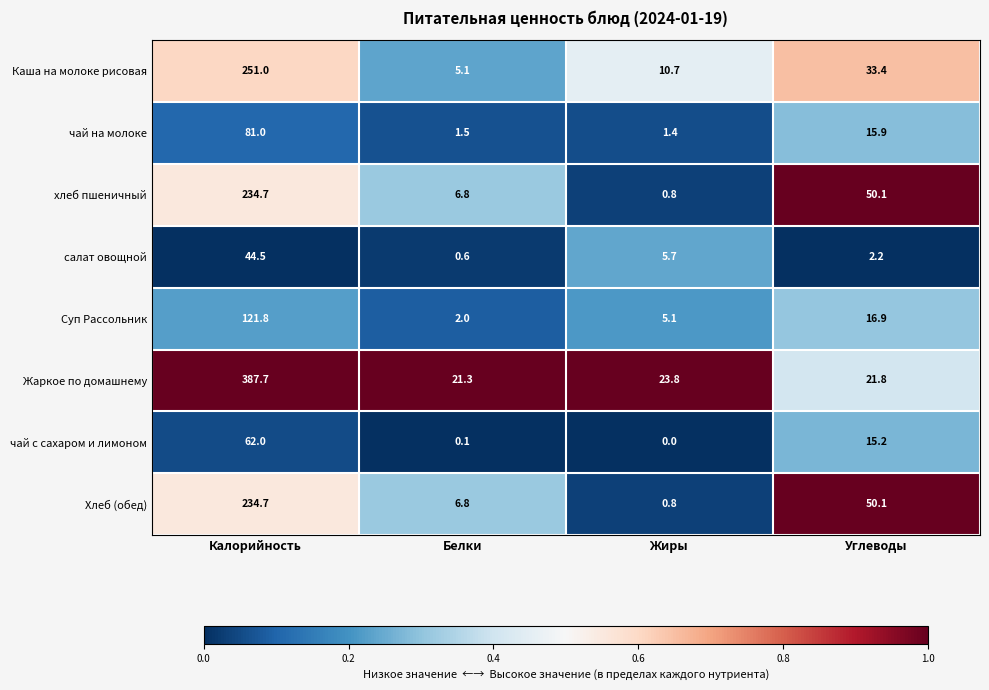

At which category is the sum across all series the highest?

Калорийность